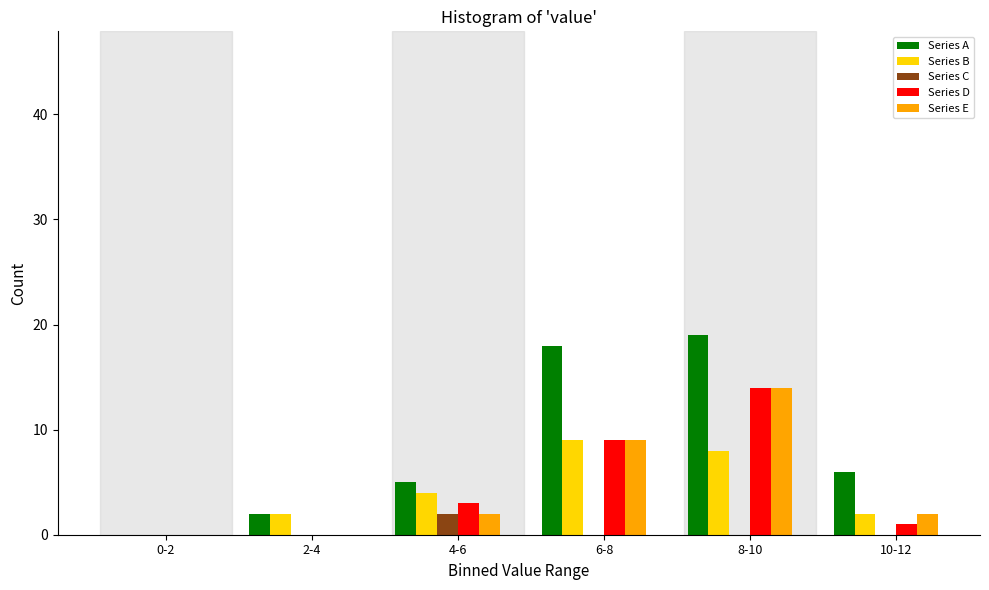

Reading right to left, list all the values displayed in this chart.

Series A: 10-12=6	8-10=19	6-8=18	4-6=5	2-4=2	0-2=0
Series B: 10-12=2	8-10=8	6-8=9	4-6=4	2-4=2	0-2=0
Series C: 10-12=0	8-10=0	6-8=0	4-6=2	2-4=0	0-2=0
Series D: 10-12=1	8-10=14	6-8=9	4-6=3	2-4=0	0-2=0
Series E: 10-12=2	8-10=14	6-8=9	4-6=2	2-4=0	0-2=0